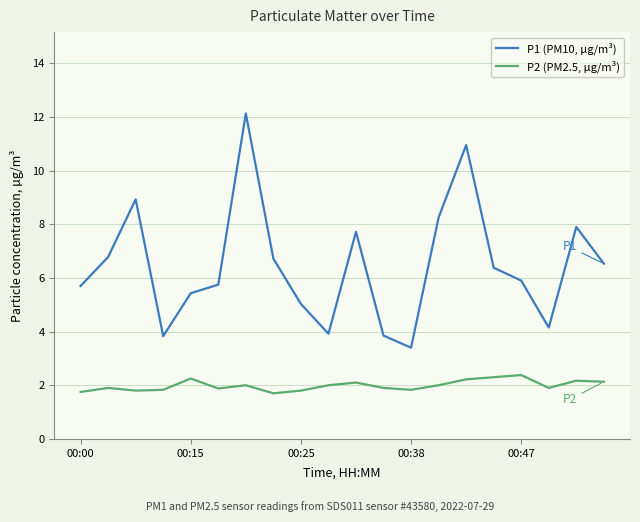

What is the difference between the maximum and minimum values in the P2 (PM2.5, µg/m³) series?

0.7